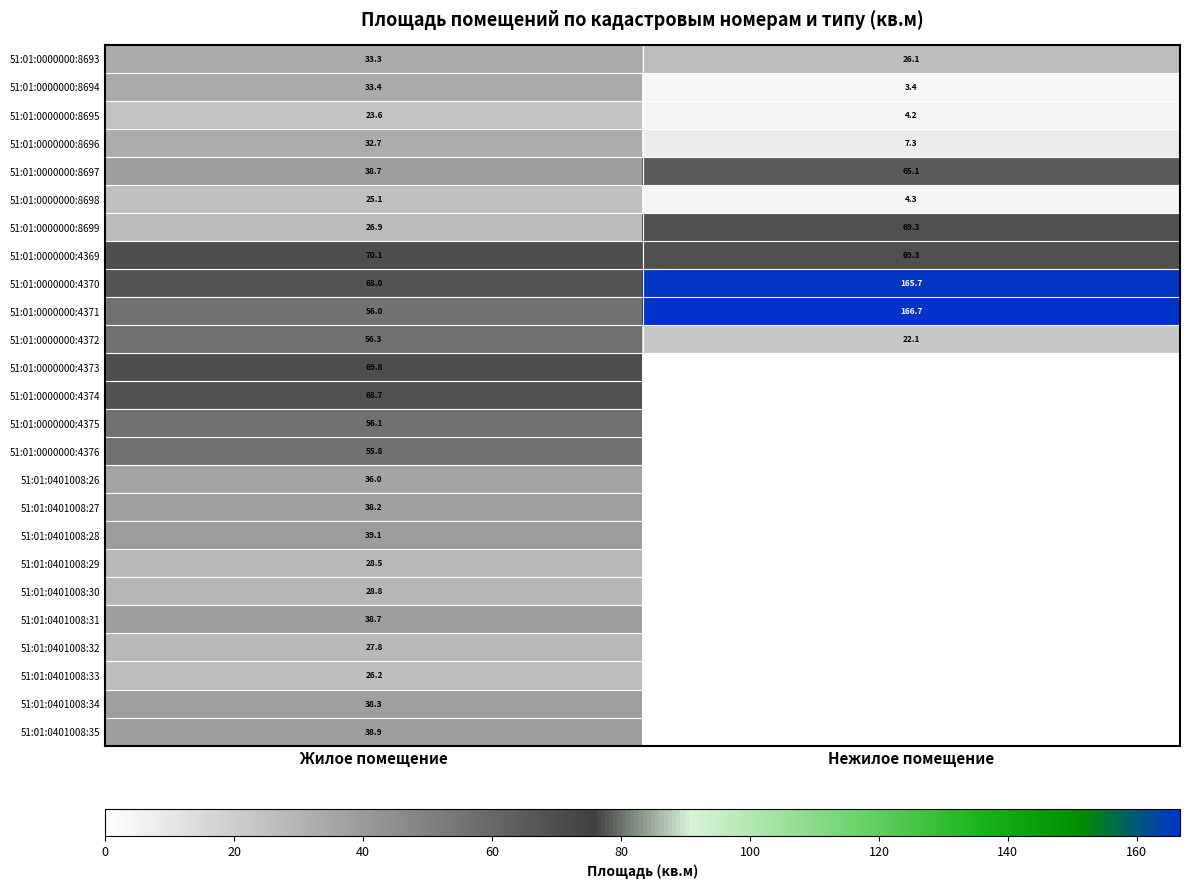

What is the approximate value of 51:01:0000000:8694 at Жилое помещение?

33.4